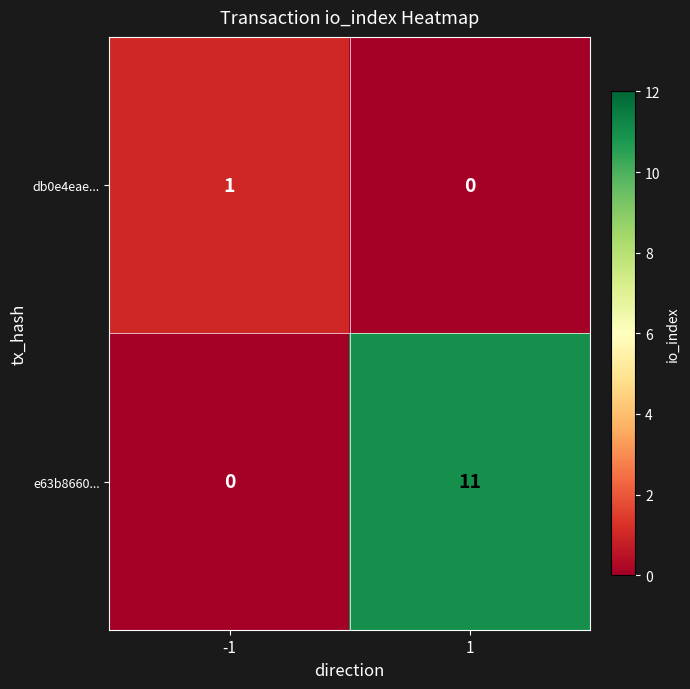

Rank the series at 1 from highest to lowest value.

e63b8660..., db0e4eae...